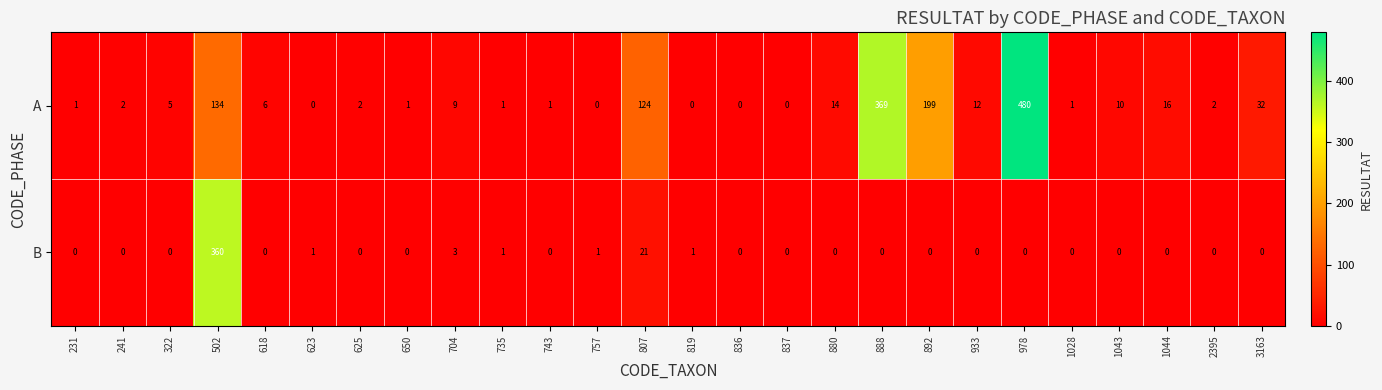

What is the difference between the highest and lowest values at 757?

1